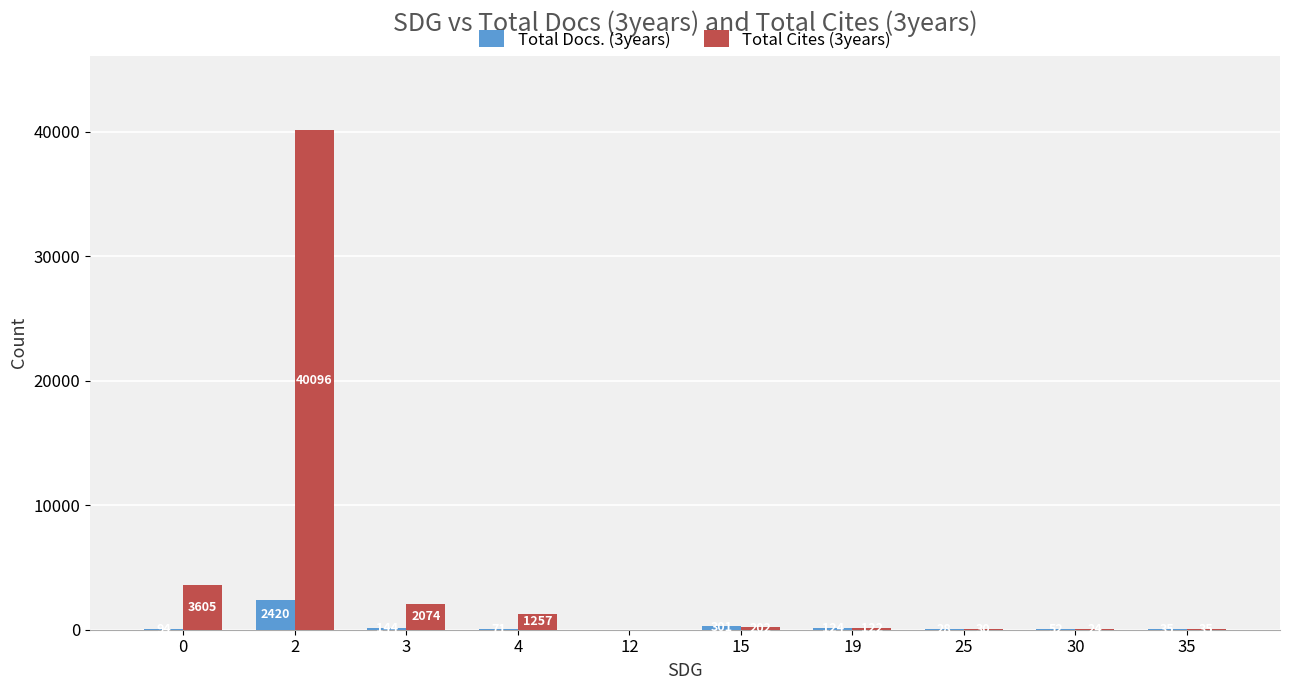

Reading left to right, list all the values displayed in this chart.

Total Docs. (3years): 0=94	2=2420	3=144	4=71	12=0	15=301	19=124	25=28	30=52	35=35
Total Cites (3years): 0=3605	2=40096	3=2074	4=1257	12=0	15=202	19=122	25=30	30=24	35=35